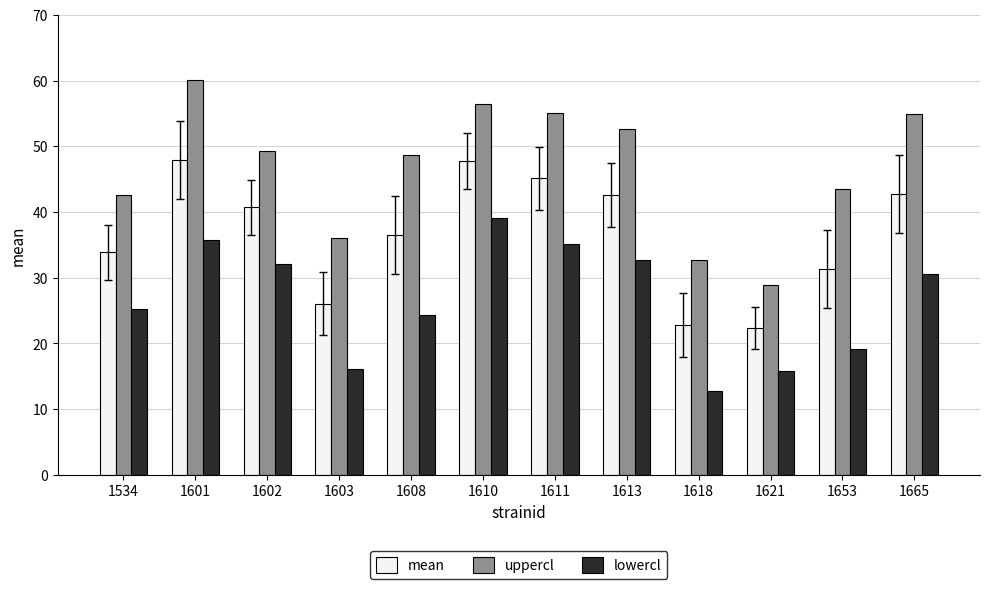

Which series has the largest range (max minus min)?

uppercl